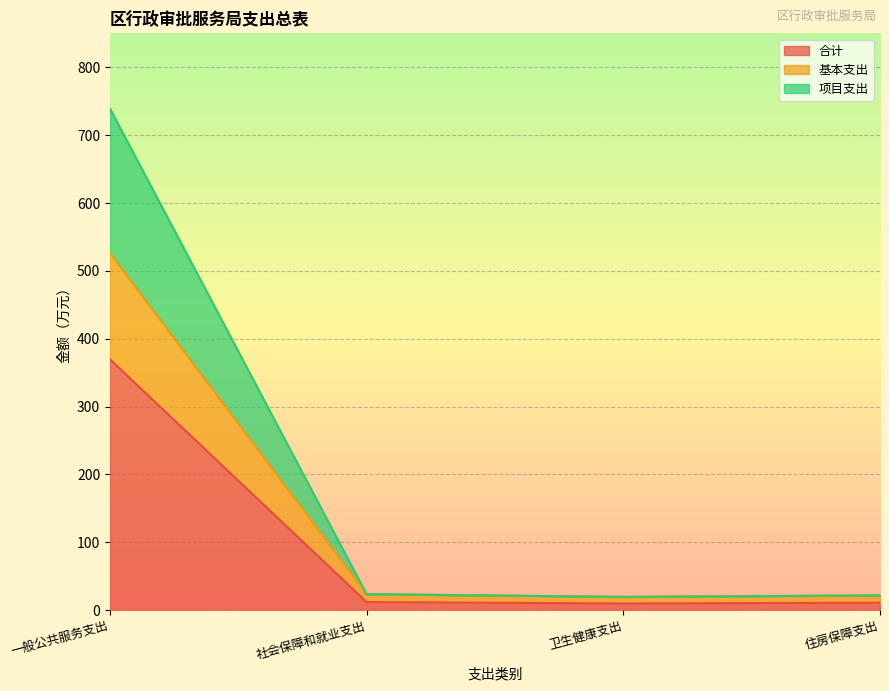

What is the difference between the second highest and second lowest values in the 合计 series?

0.9